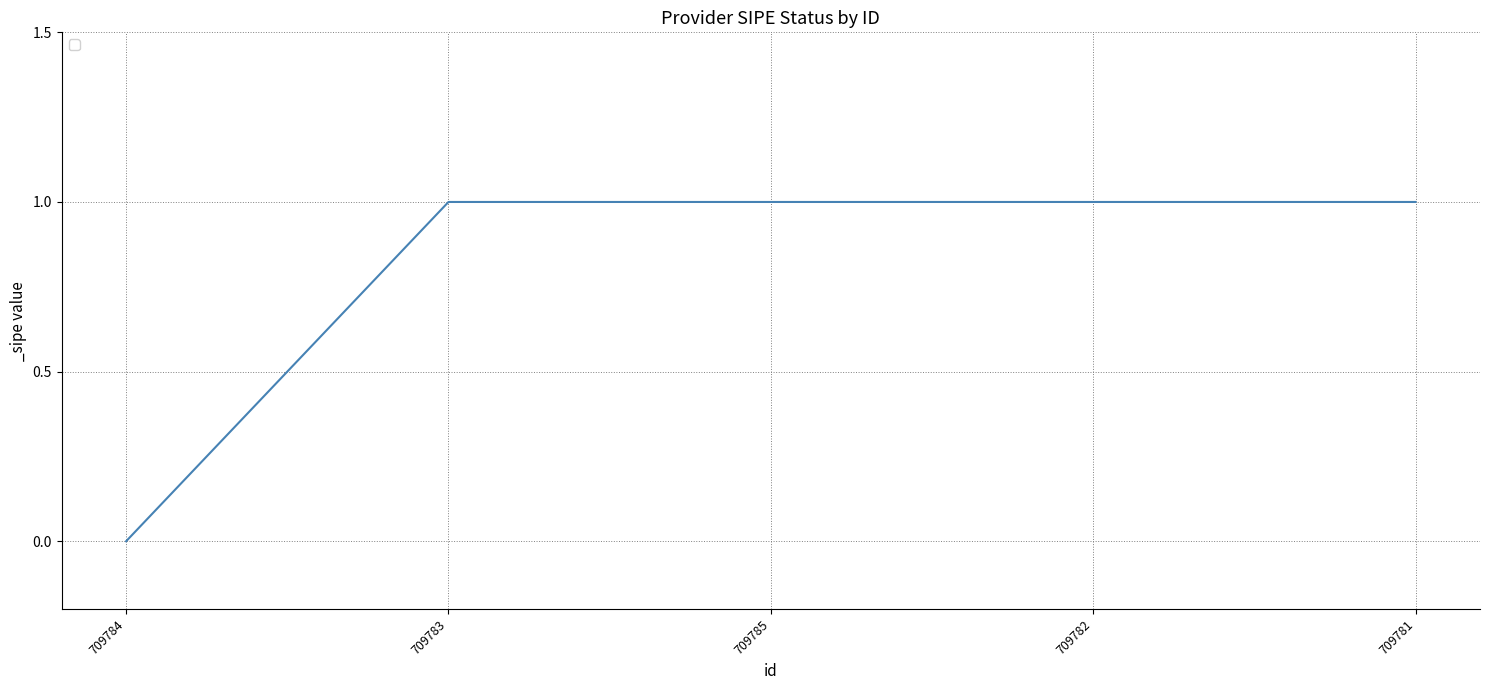

The value at 709784 is 0. True or false?

True